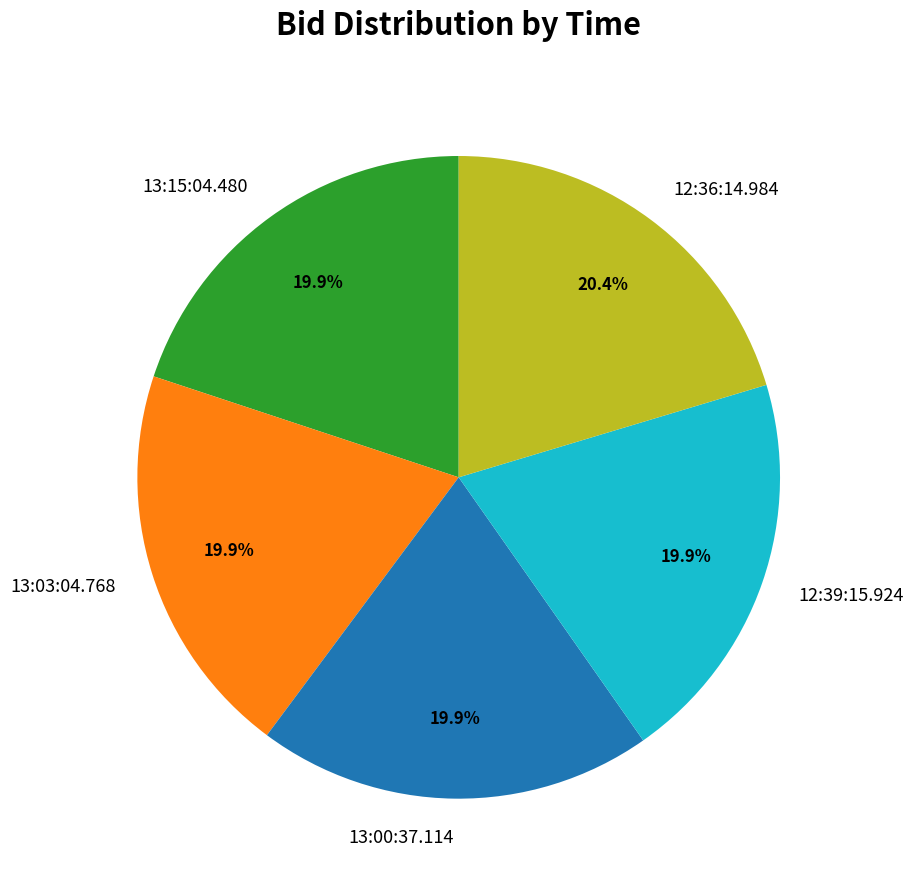

Combined, what portion of the pie is 13:03:04.768 and 13:15:04.480?

39.8%